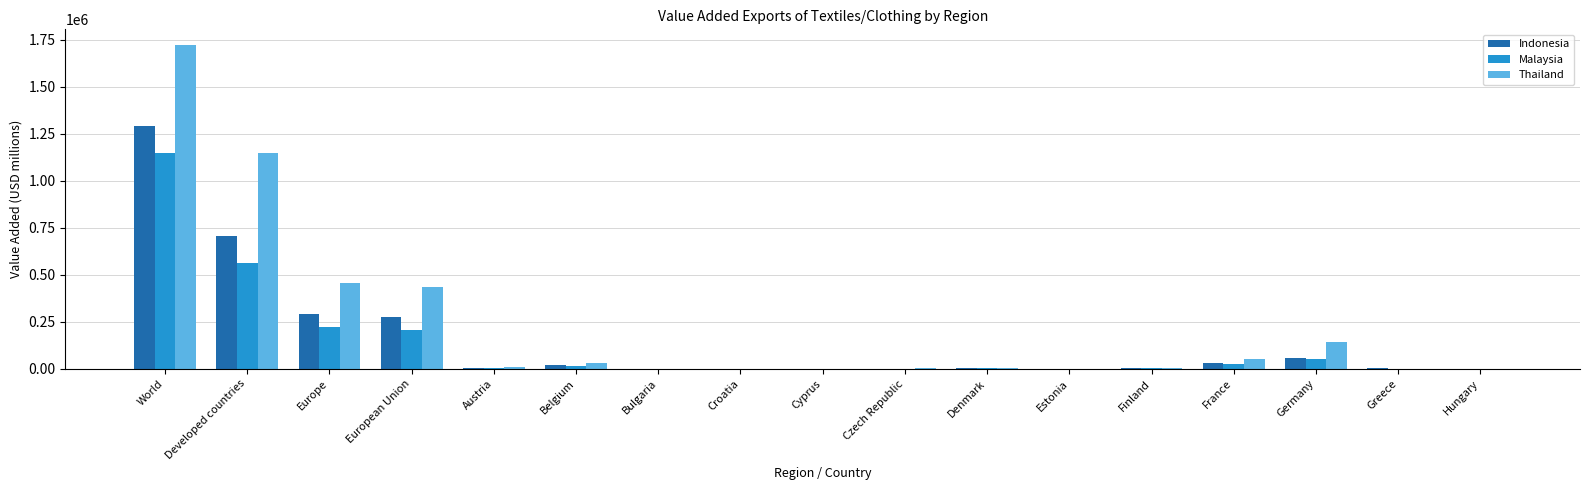

What is the spread (max minus min) of values at Austria?

5940.3